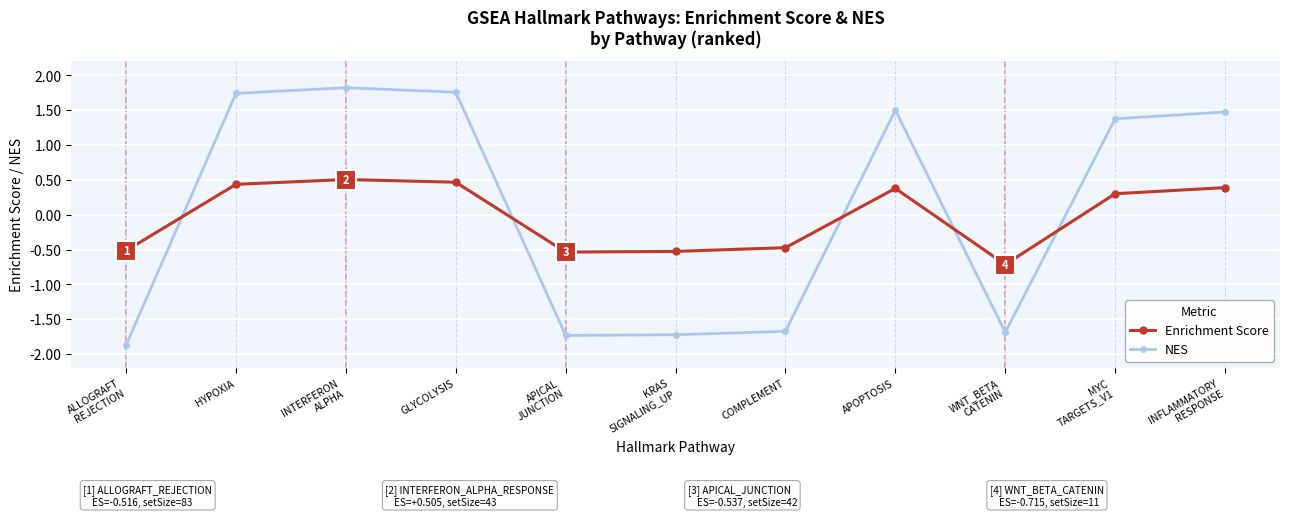

What are all the series names shown in the legend?

Enrichment Score, NES